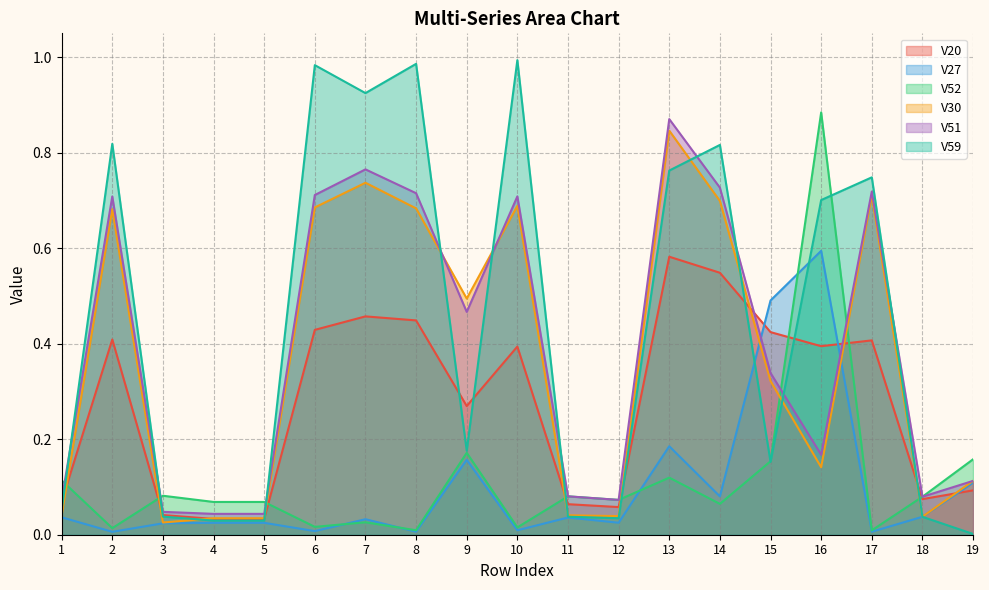

How many intersections are there between V59 and V20?

10